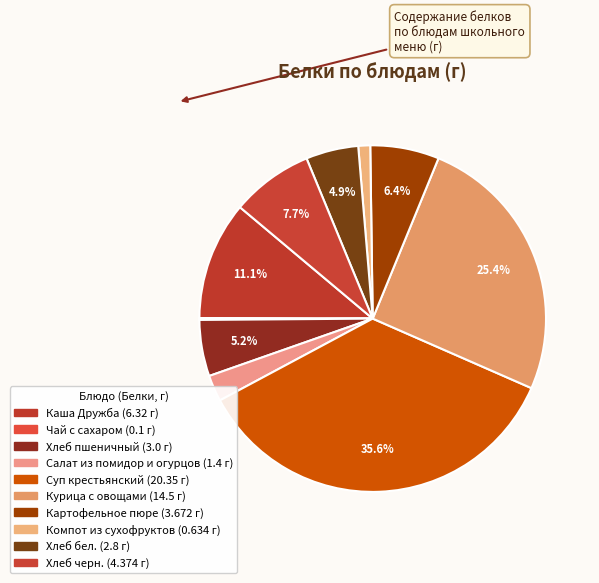

To the nearest percent, what percentage of the pie is Суп крестьянский?

36%